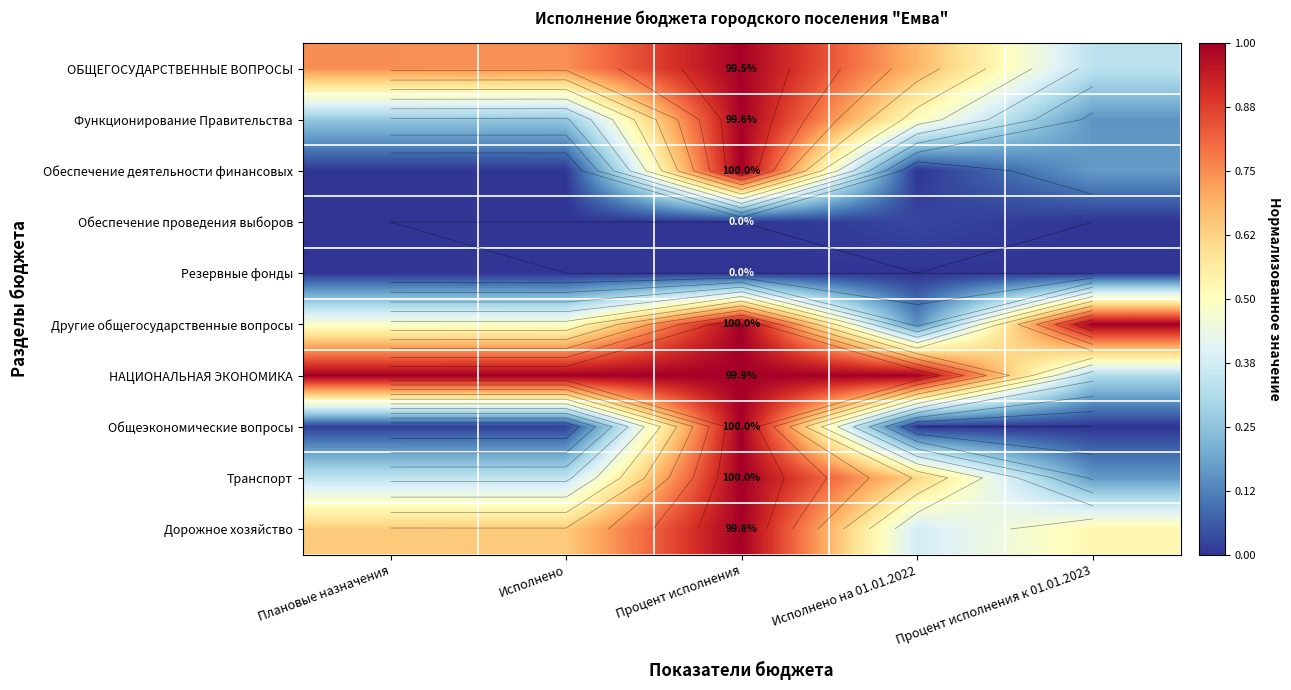

Where is Обеспечение деятельности финансовых nearest to the value 0?

Плановые назначения